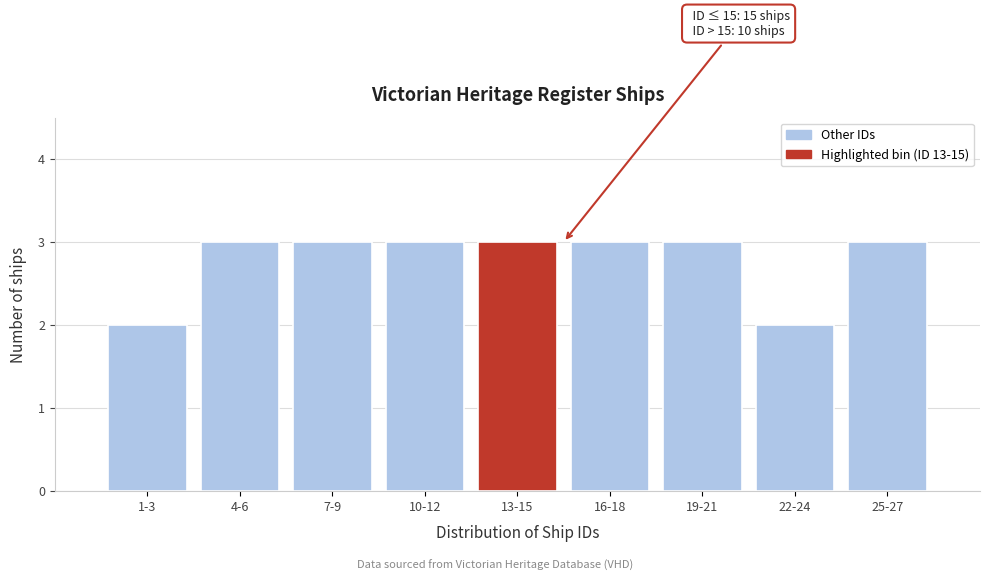

Reading left to right, transcribe all the data shown in this chart.

1-3=2	4-6=3	7-9=3	10-12=3	13-15=3	16-18=3	19-21=3	22-24=2	25-27=3